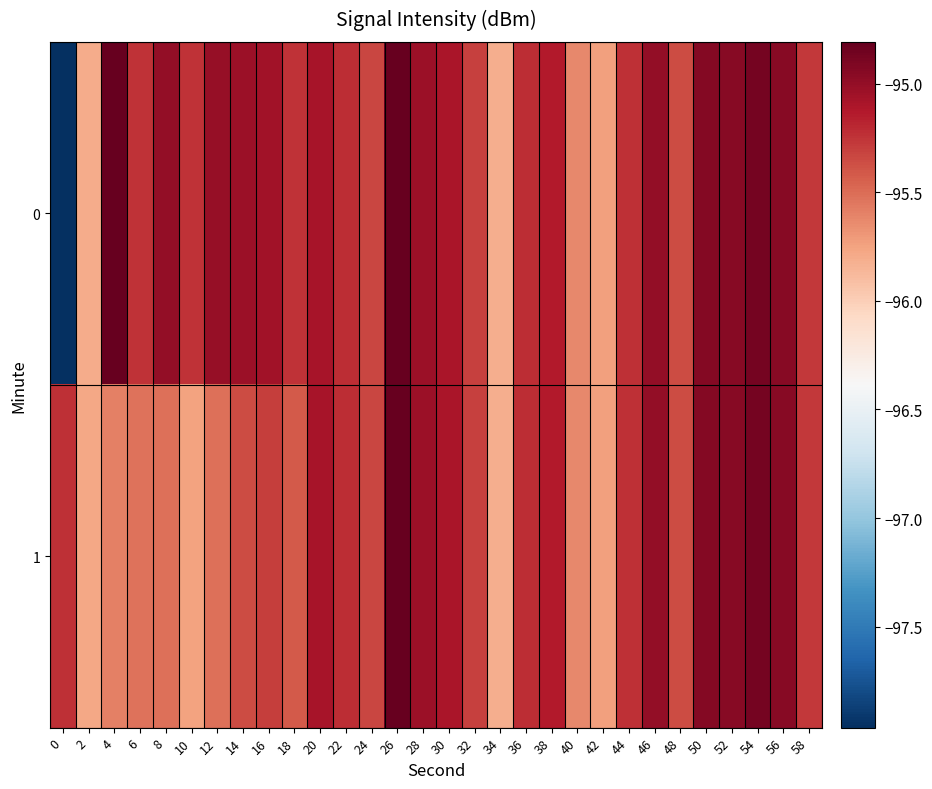

Reading left to right, extract all data points from this chart.

0: 0=-98.0	2=-95.8	4=-94.8	6=-95.3	8=-95.0	10=-95.2	12=-95.0	14=-95.0	16=-95.1	18=-95.2	20=-95.1	22=-95.2	24=-95.3	26=-94.8	28=-95.0	30=-95.1	32=-95.3	34=-95.8	36=-95.2	38=-95.1	40=-95.6	42=-95.7	44=-95.2	46=-95.0	48=-95.4	50=-94.9	52=-95.0	54=-94.9	56=-94.9	58=-95.3
1: 0=-95.2	2=-95.8	4=-95.6	6=-95.5	8=-95.5	10=-95.7	12=-95.5	14=-95.4	16=-95.3	18=-95.4	20=-95.1	22=-95.2	24=-95.3	26=-94.8	28=-95.0	30=-95.1	32=-95.3	34=-95.8	36=-95.2	38=-95.1	40=-95.6	42=-95.7	44=-95.2	46=-95.0	48=-95.4	50=-94.9	52=-95.0	54=-94.9	56=-94.9	58=-95.3